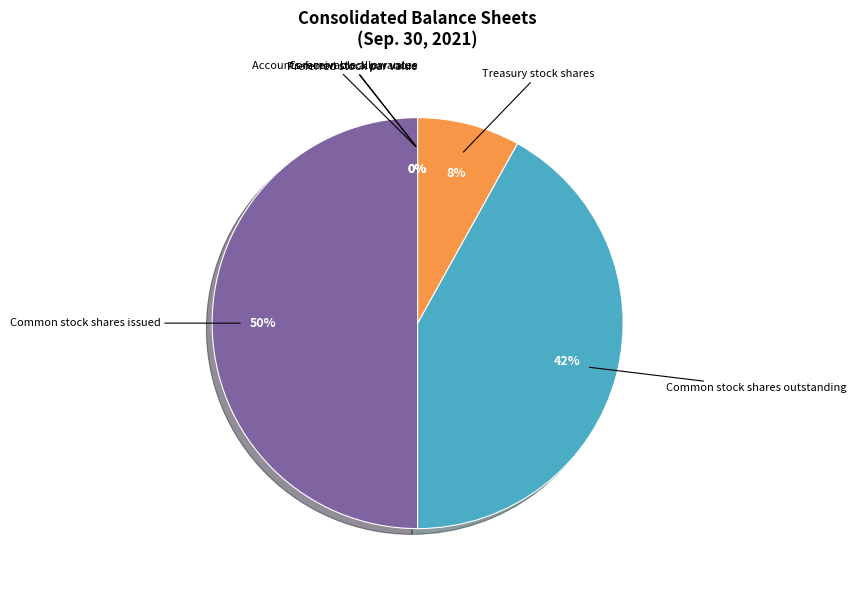

Does Common stock par value account for over 50% of the chart?

No